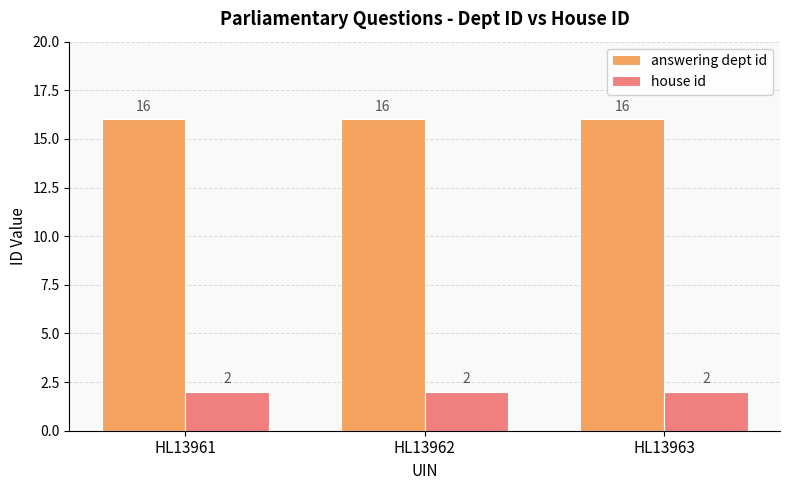

What is the value of the answering dept id bar at the 1st from the left?

16